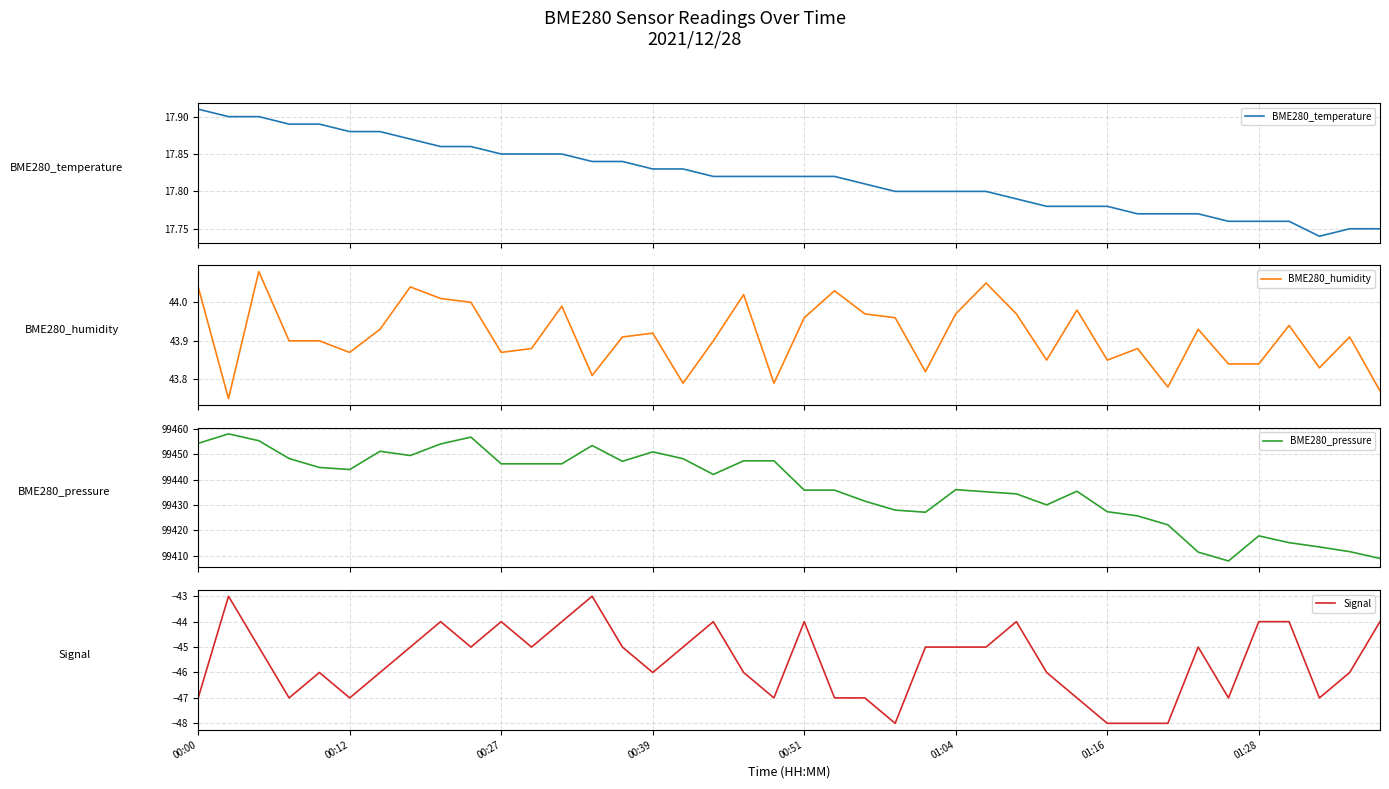

What is the minimum value for Signal?

-48